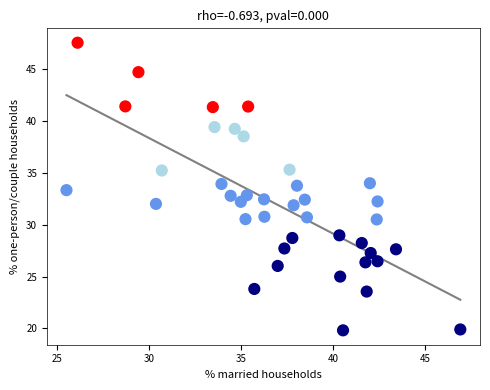

What is the range of X values (max minus min)?

21.4